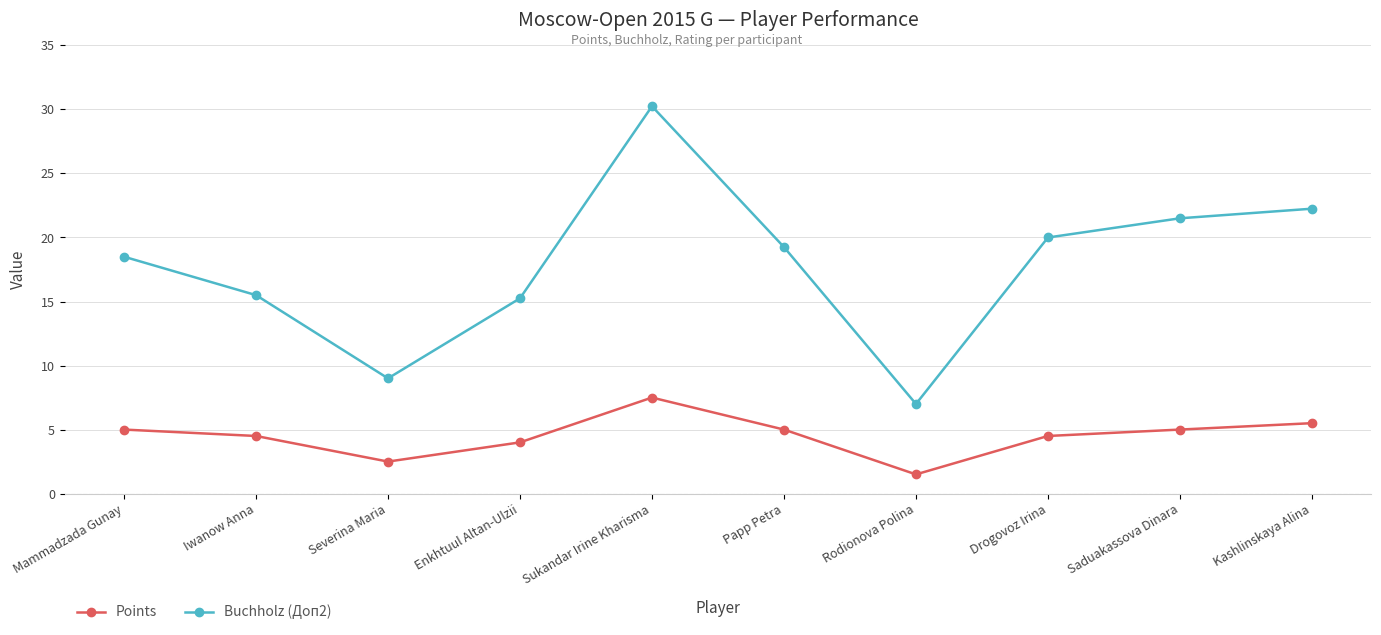

At which category does the chart reach its minimum across all series?

Rodionova Polina